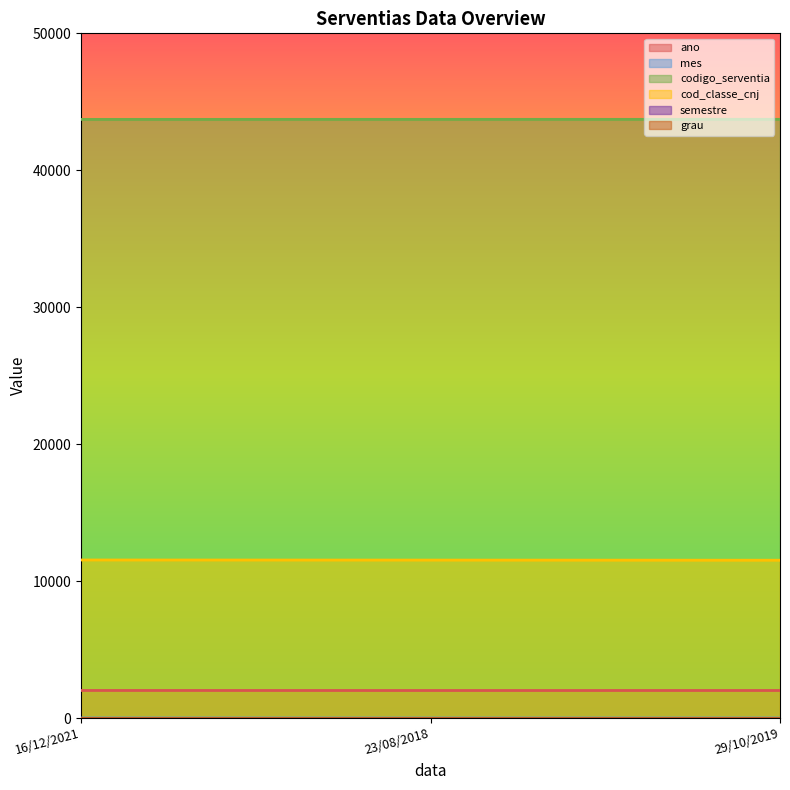

Does the chart display data point markers on the line(s)?

No